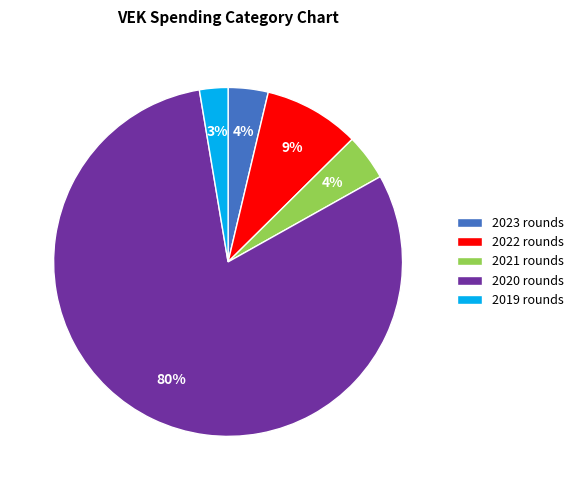

Between 2022 rounds and 2021 rounds, which is larger?

2022 rounds